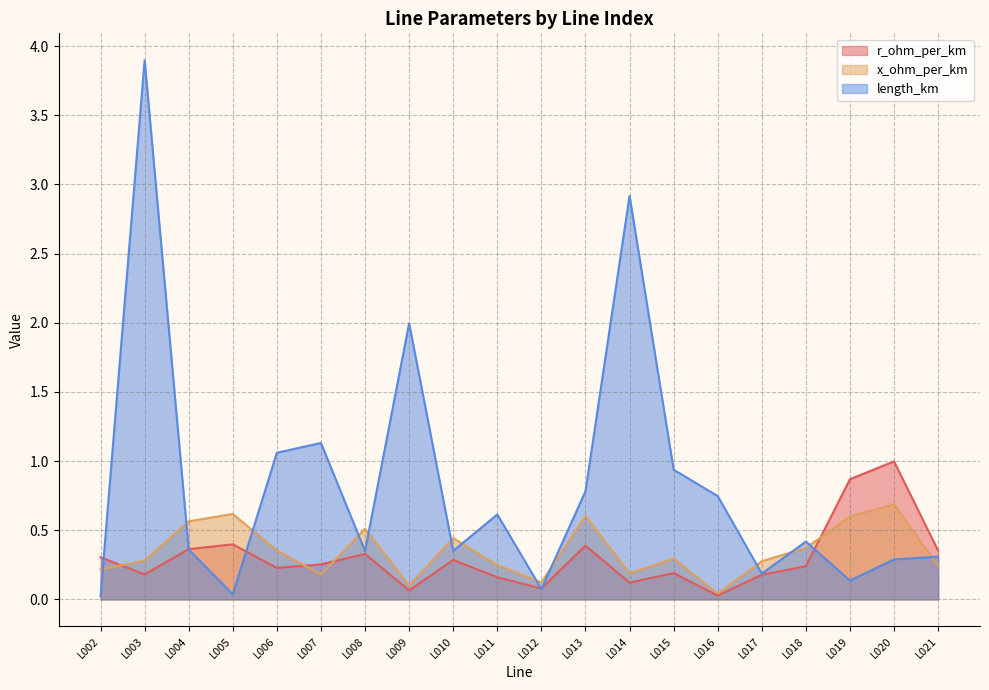

Reading left to right, what are all the values shown in this chart?

r_ohm_per_km: 0.3	0.2	0.4	0.4	0.2	0.3	0.3	0.1	0.3	0.2	0.1	0.4	0.1	0.2	0.0	0.2	0.2	0.9	1.0	0.4
x_ohm_per_km: 0.2	0.3	0.6	0.6	0.4	0.2	0.5	0.1	0.4	0.2	0.1	0.6	0.2	0.3	0.0	0.3	0.4	0.6	0.7	0.2
length_km: 0.0	3.9	0.4	0.0	1.1	1.1	0.3	2.0	0.4	0.6	0.1	0.8	2.9	0.9	0.7	0.2	0.4	0.1	0.3	0.3